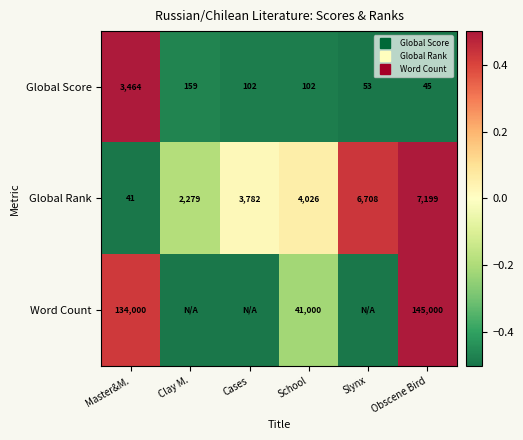

True or false: Word Count has a value of -0.2 at School.

True